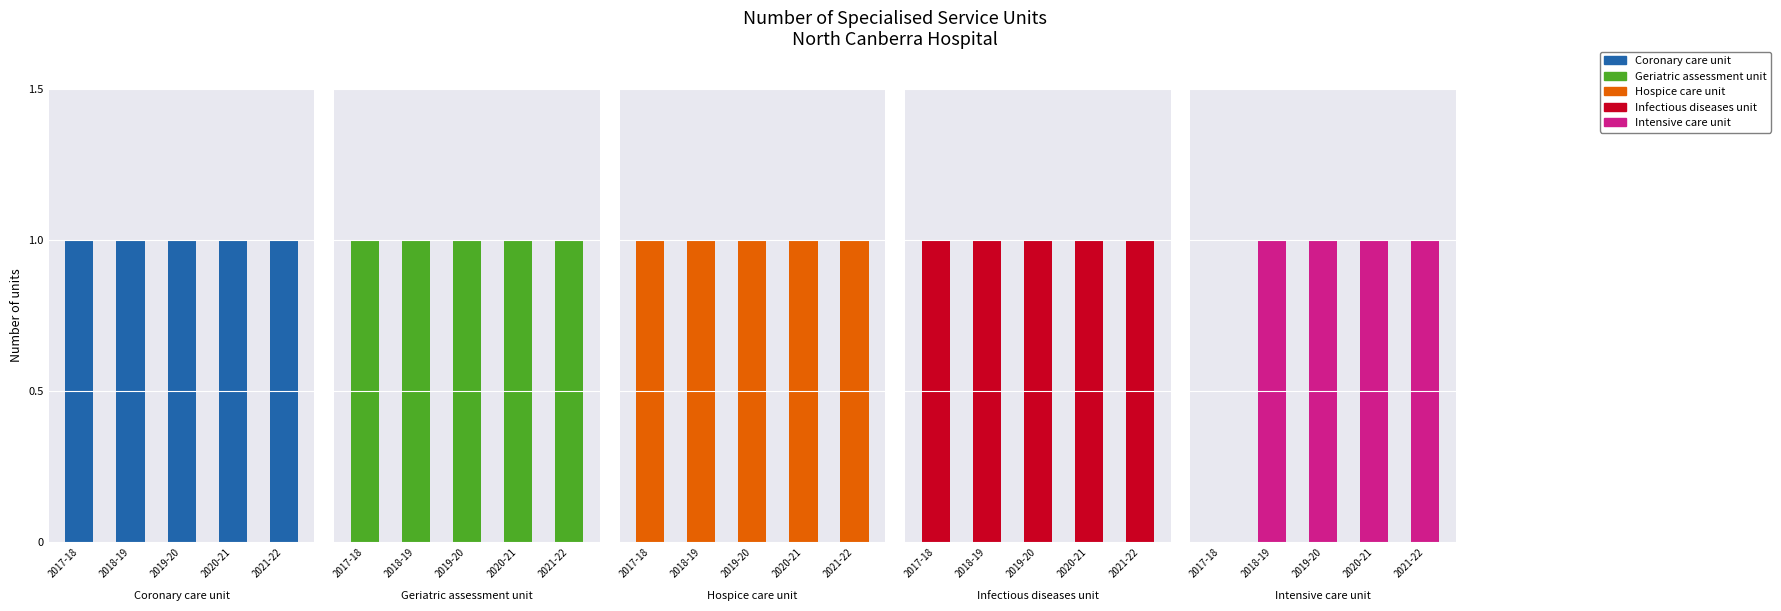

The Geriatric assessment unit series shows 1 at 2017-18. True or false?

True